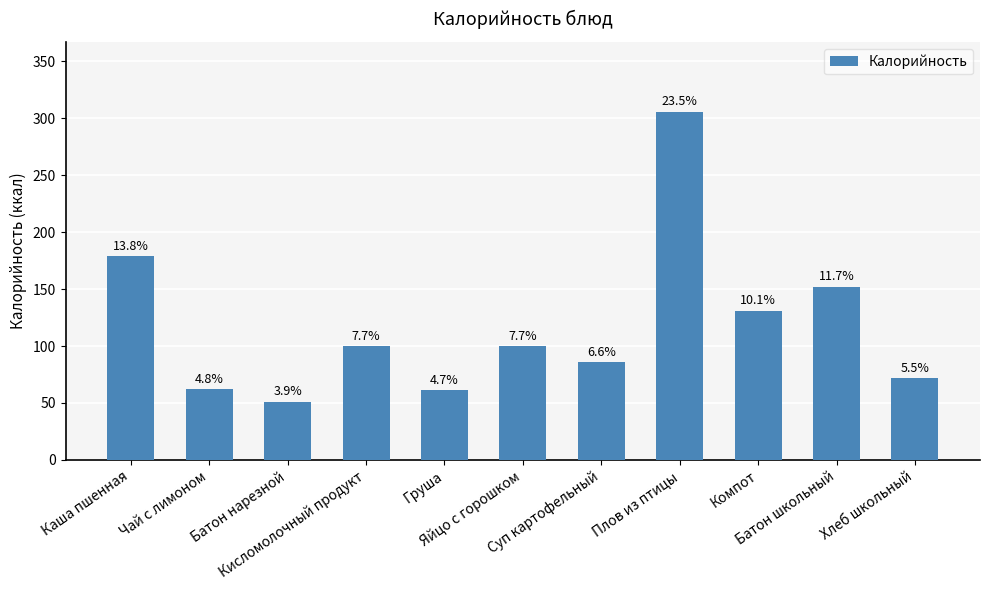

At which label is the value closest to 178?

Каша пшенная